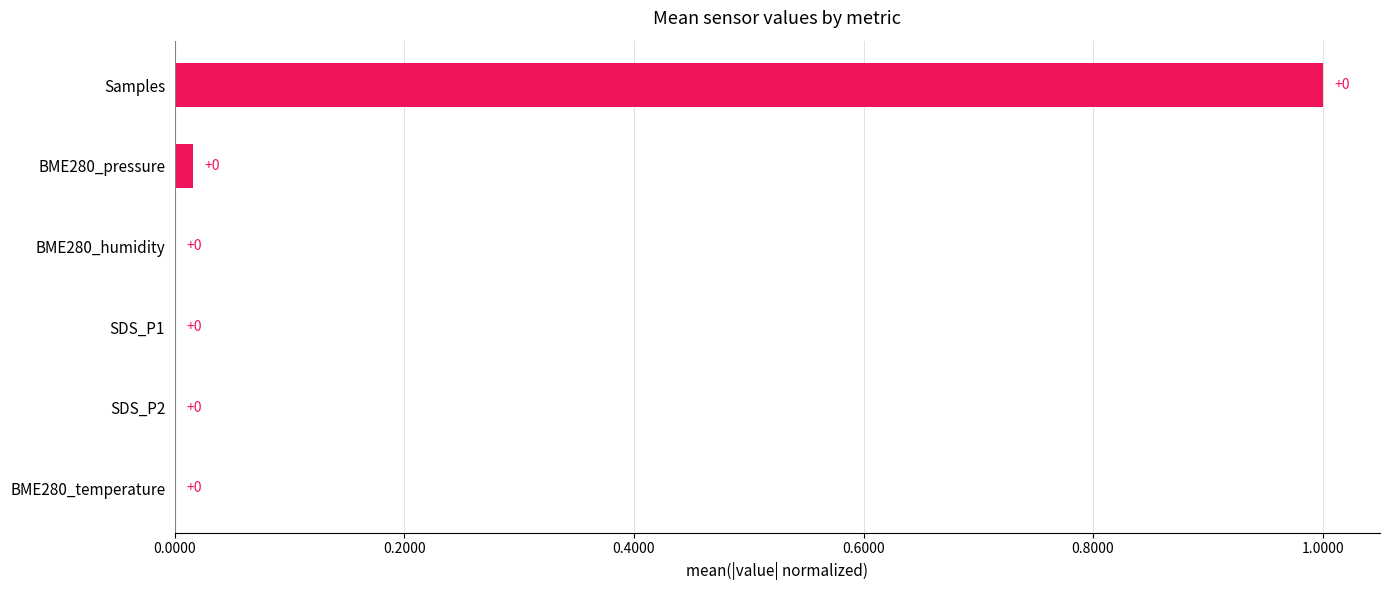

True or false: the data shows 0.0 at SDS_P1.

True